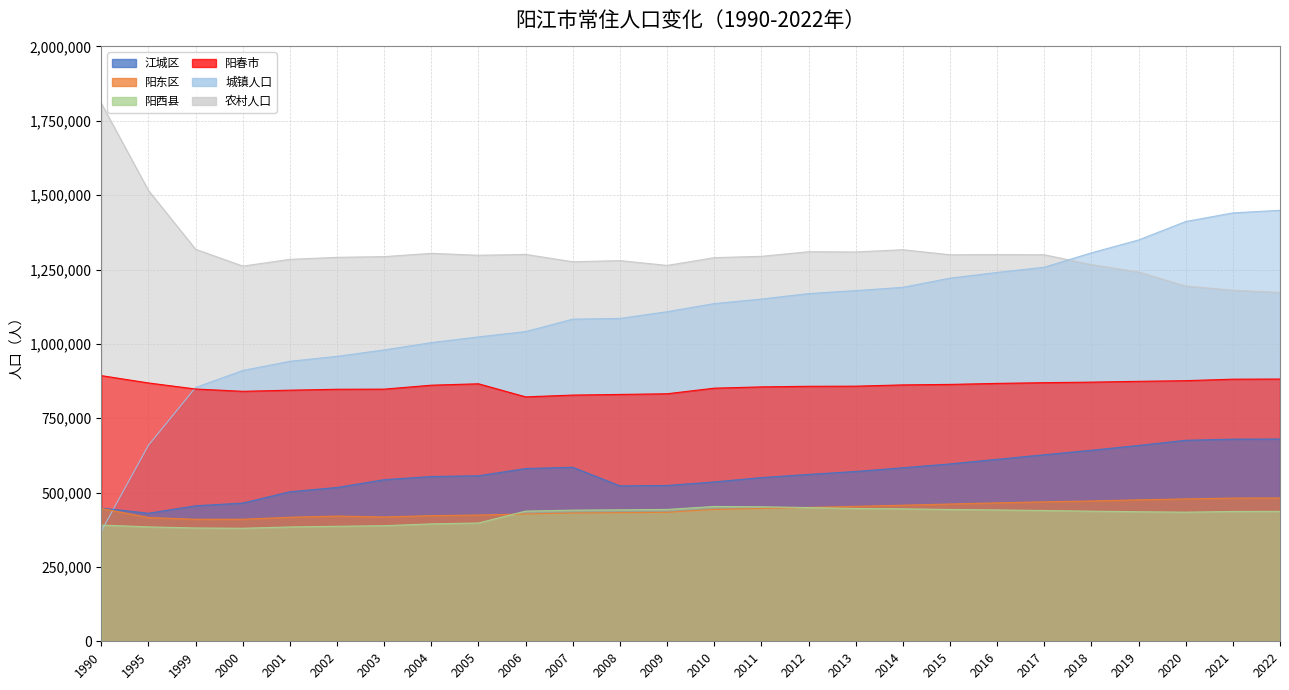

Between 2015 and 2020, which series saw the biggest shift?

城镇人口